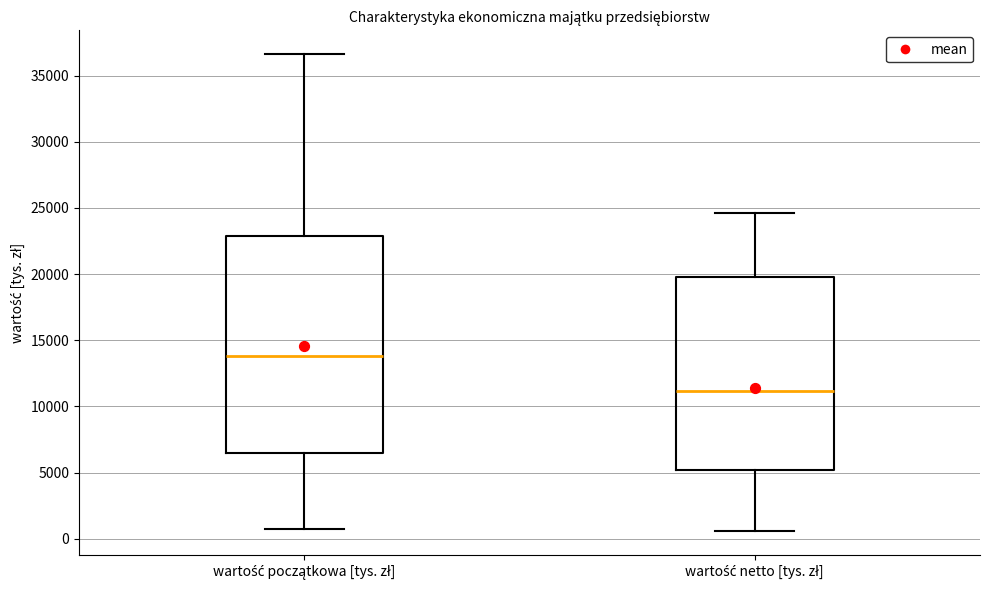

Reading left to right, transcribe this box plot: for each box, give where its median line is, the range the box spans, and where its two whiskers end, as read against the y-axis. The values are not printed on the chart, so give them approximately, as read against the axis.

wartość początkowa [tys. zł]: median 14000, box 6500 to 23000, whiskers 500 to 36500
wartość netto [tys. zł]: median 11000, box 5000 to 20000, whiskers 500 to 24500